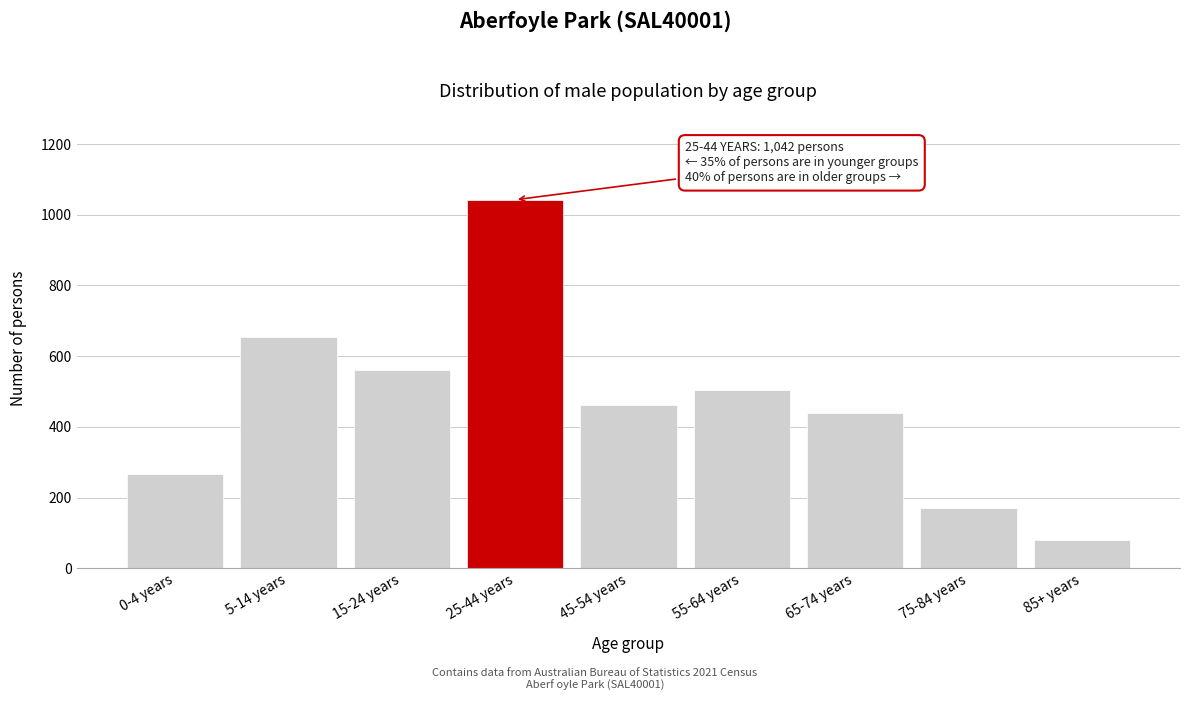

Reading right to left, what are all the values shown in this chart?

85+ years=79	75-84 years=171	65-74 years=438	55-64 years=504	45-54 years=461	25-44 years=1042	15-24 years=562	5-14 years=654	0-4 years=267